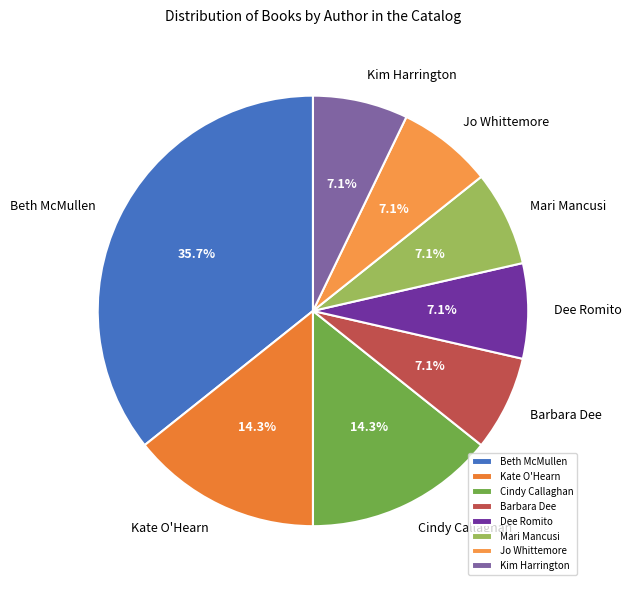

What is the largest slice in the pie chart?

Beth McMullen